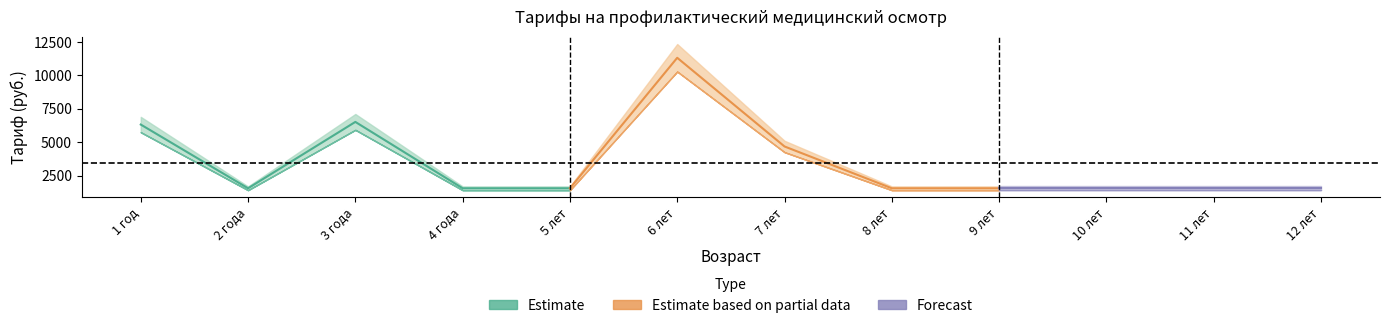

At which category does Мужчины (рабочие дни) reach its first local valley?

2 года